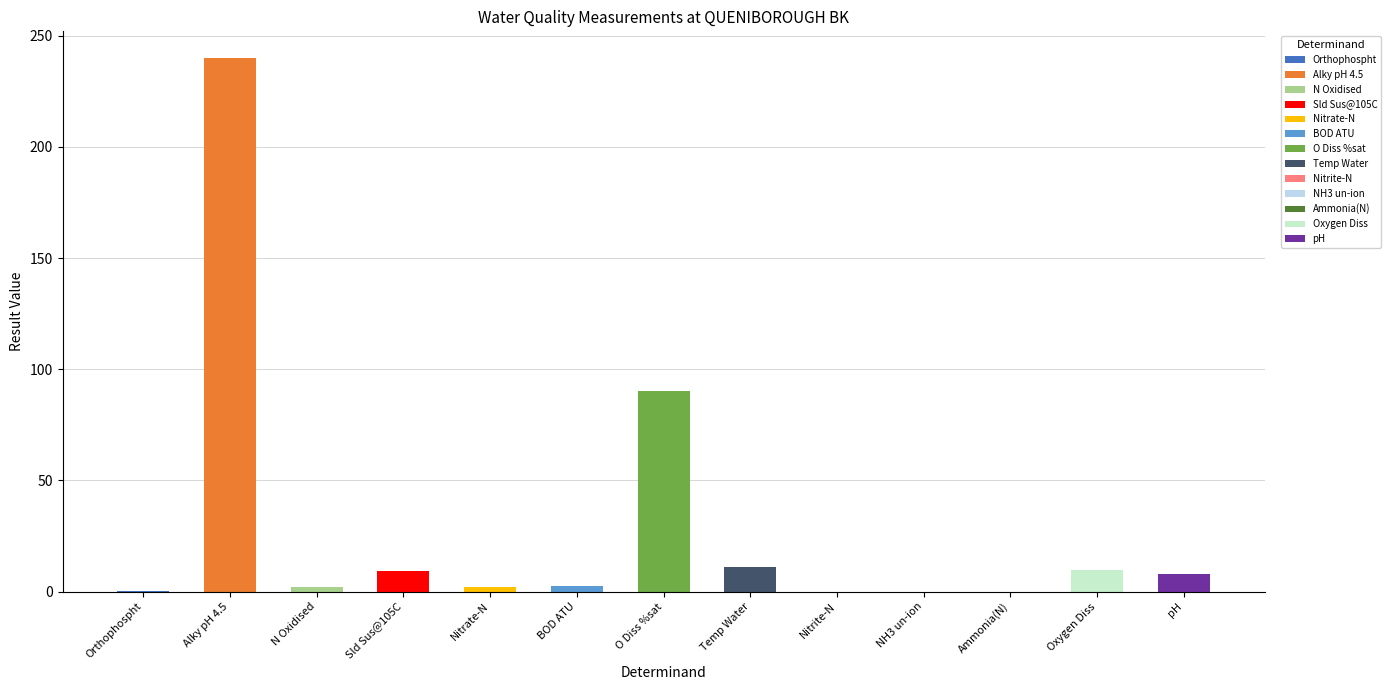

Reading right to left, list all the values displayed in this chart.

8.1	9.9	0.0	0.0	0.0	11.2	90.2	2.3	2.1	9.4	2.1	240.0	0.2